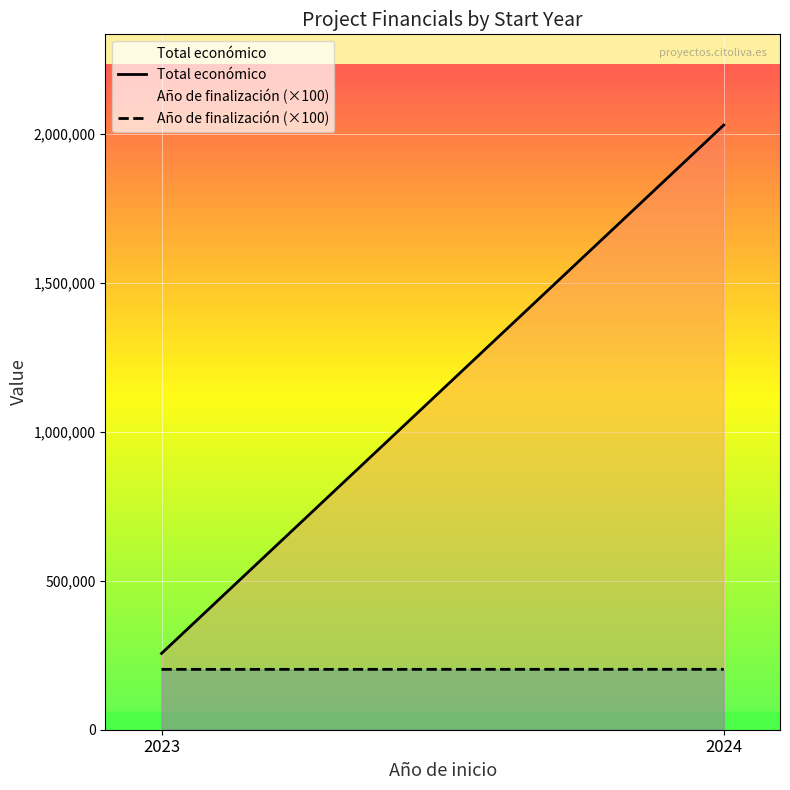

List the series in order of their overall mean, lowest first.

Año de finalización (×100), Total económico